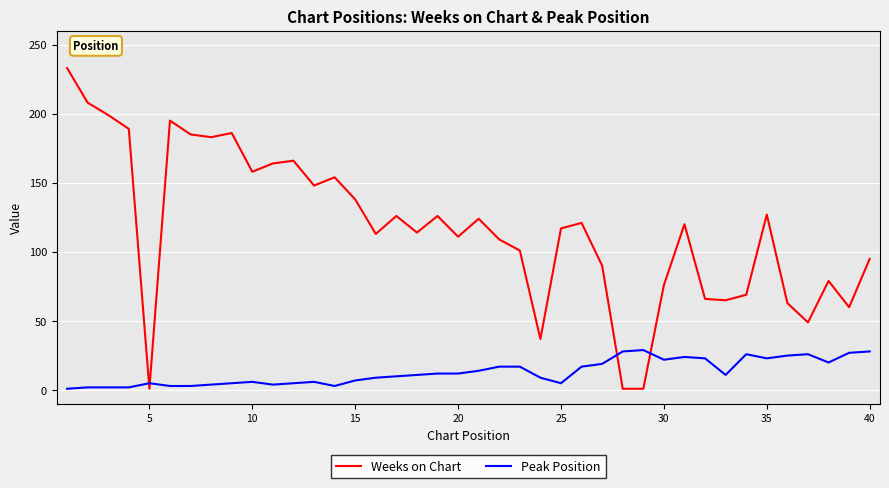

Does the chart have visible grid lines?

Yes